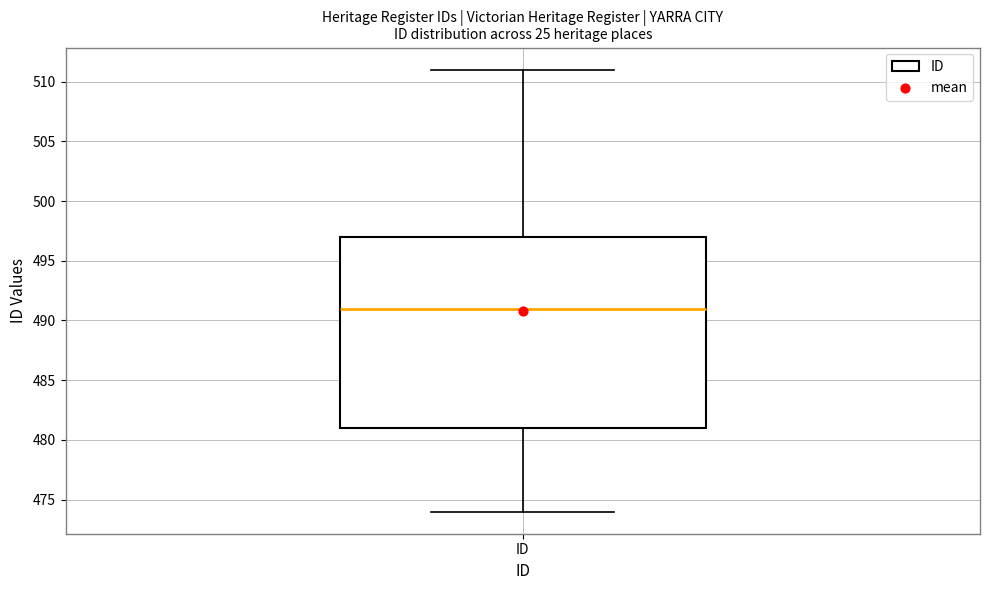

Transcribe this box plot: give where the median line is, the range the box spans, and where the two whiskers end, as read against the y-axis. The values are not printed on the chart, so give them approximately, as read against the axis.

median 491, box 481 to 497, whiskers 474 to 511